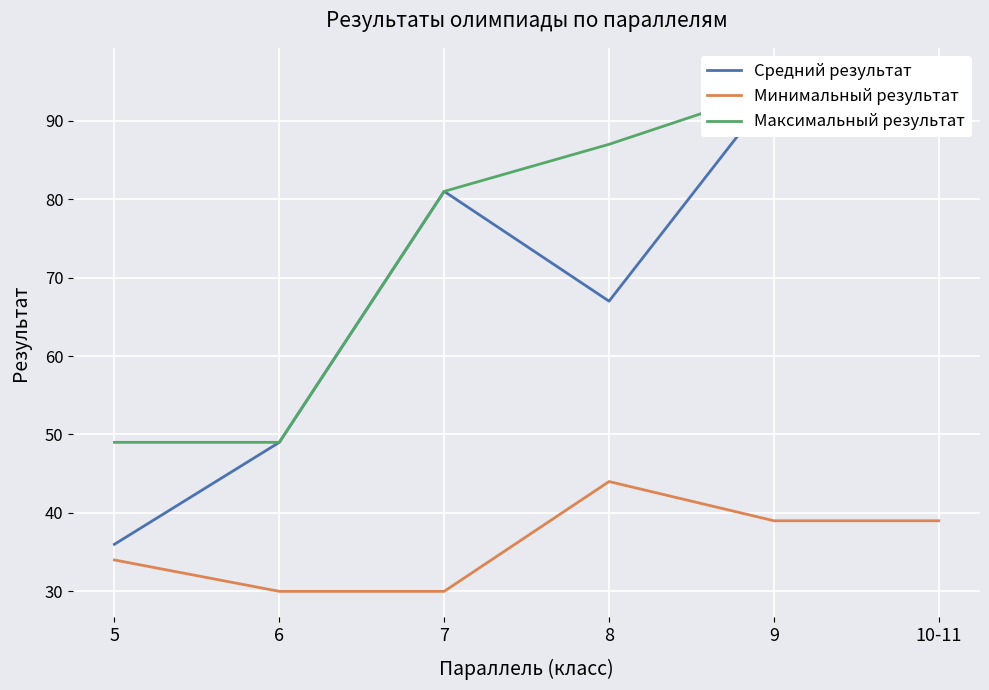

Reading left to right, extract all data points from this chart.

Средний результат: 5=36	6=49	7=81	8=67	9=94	10-11=96
Минимальный результат: 5=34	6=30	7=30	8=44	9=39	10-11=39
Максимальный результат: 5=49	6=49	7=81	8=87	9=94	10-11=96